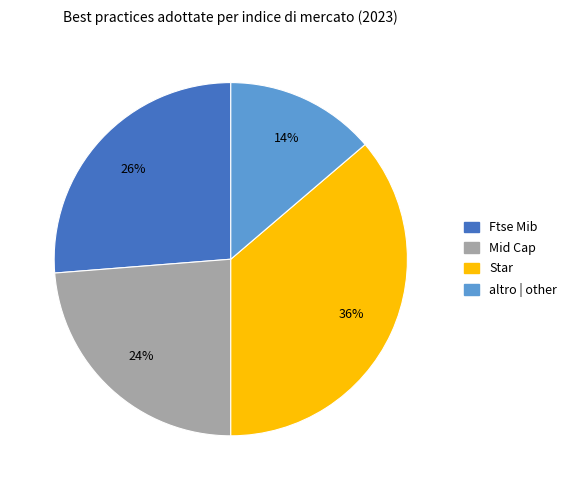

To the nearest percent, what percentage of the pie is altro | other?

14%